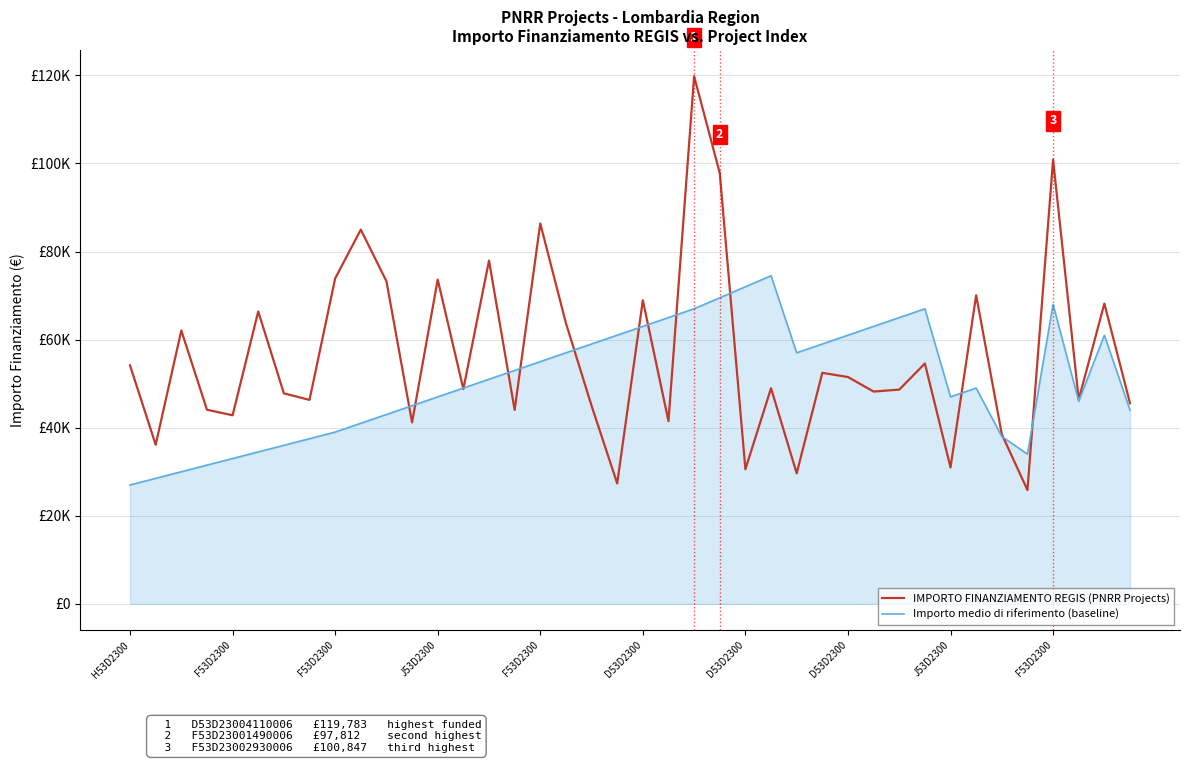

Is this an area chart (filled region under the line)?

Yes